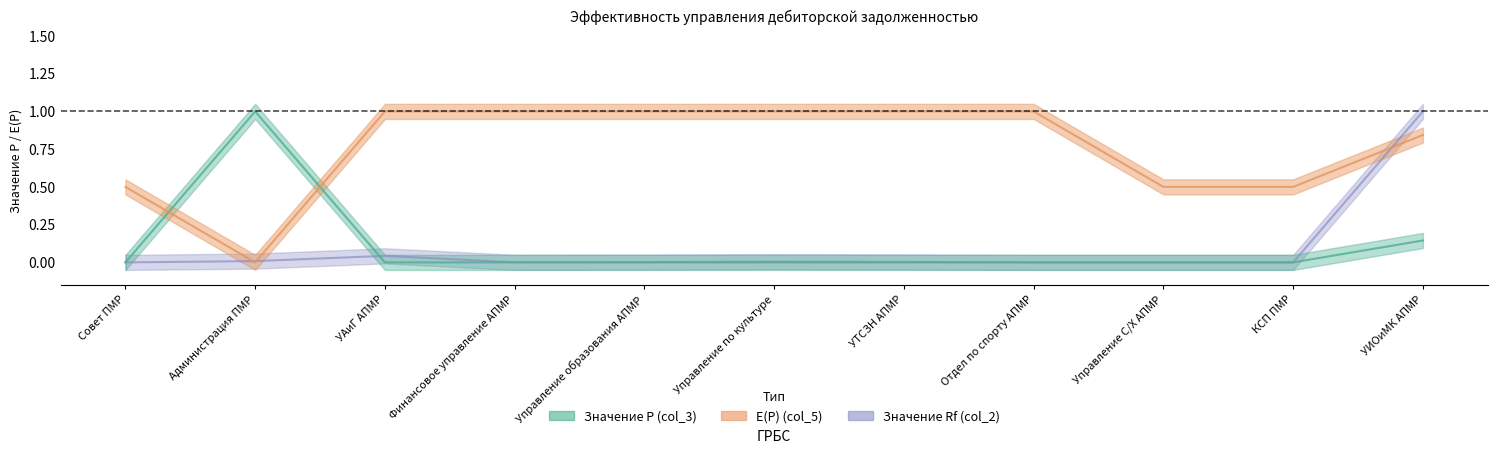

True or false: Значение Р (col_3) and Значение Rf (col_2) intersect in this chart.

True